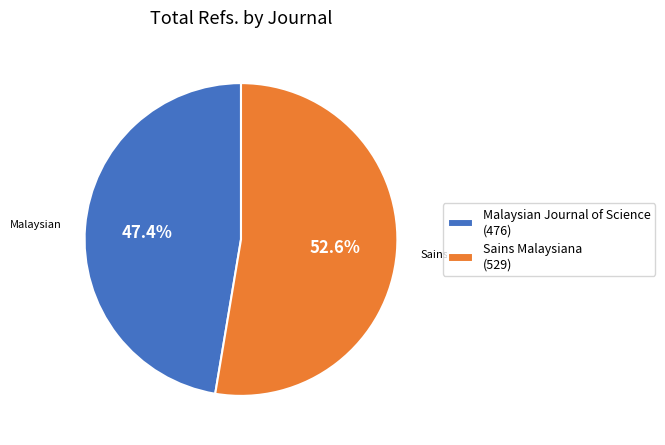

What percentage is the Sains Malaysiana slice, to the nearest percent?

53%